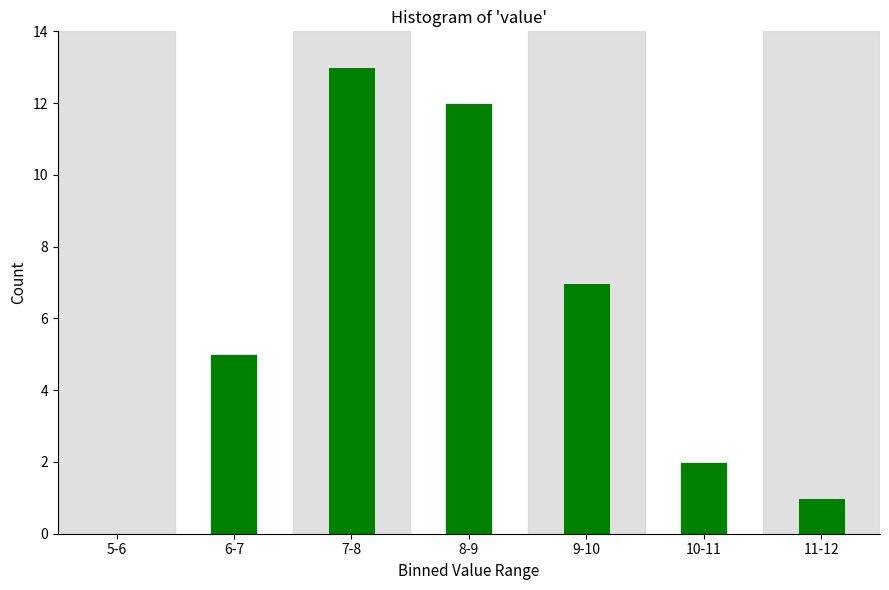

Reading left to right, what are all the values shown in this chart?

5-6=0	6-7=5	7-8=13	8-9=12	9-10=7	10-11=2	11-12=1